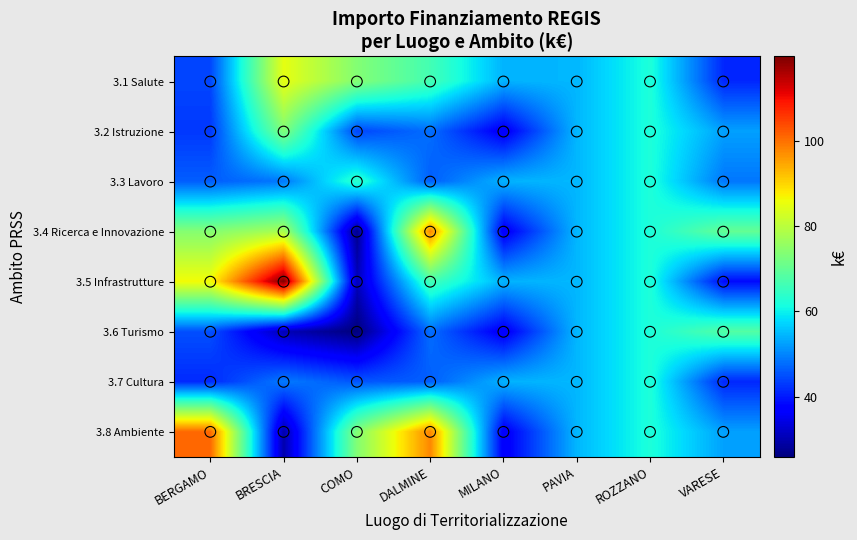

What is the smallest value displayed?

25.8